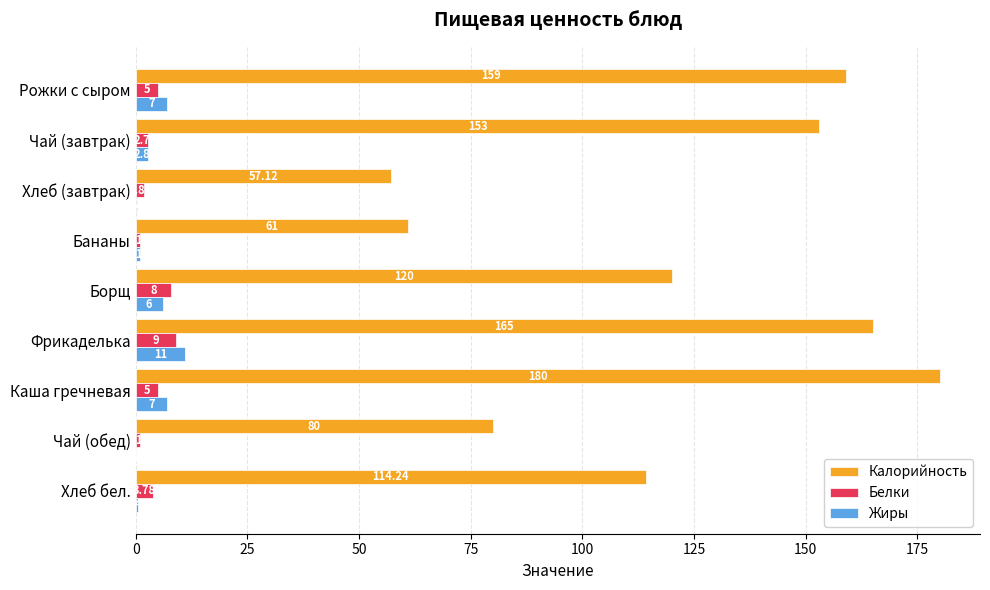

At which label does Калорийность reach its peak?

Каша гречневая